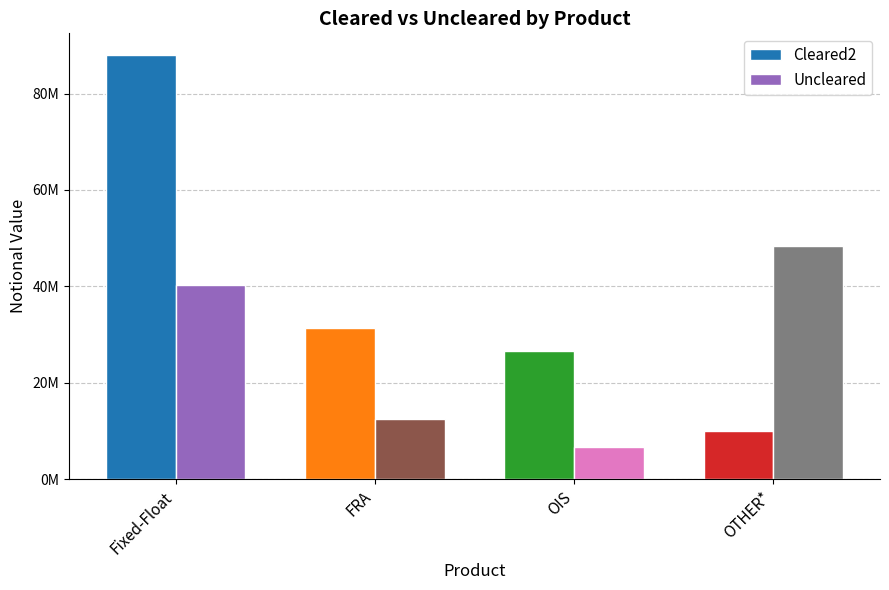

Which series changed the most between Fixed-Float and FRA?

Cleared2